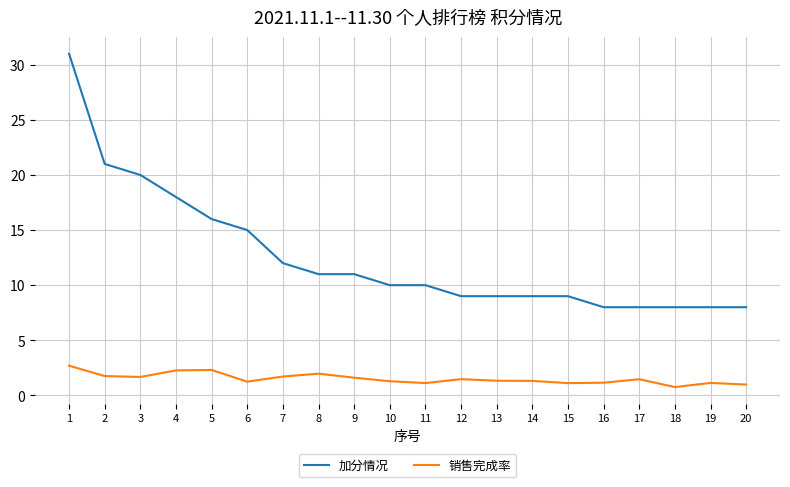

Is it true that 加分情况 equals 2.9 at 12?

False